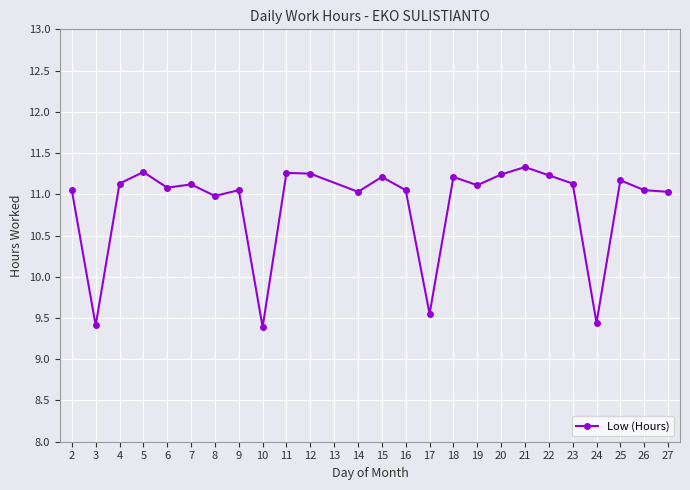

Approximately how many times larger is the value at 19 compared to 6?

1.0